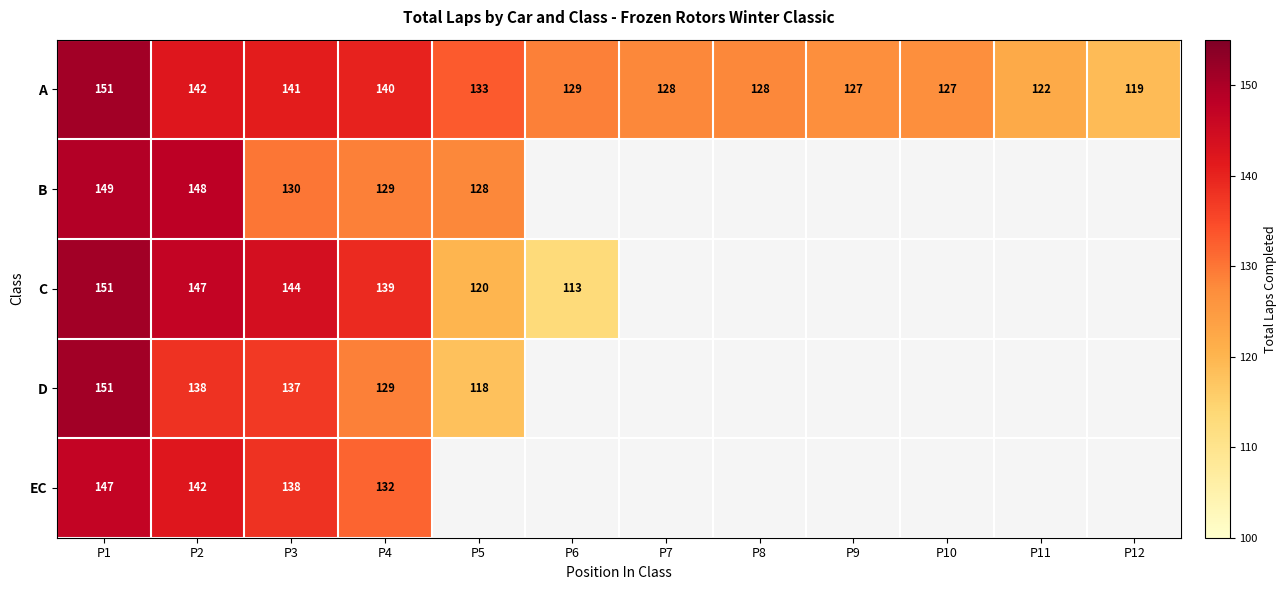

At which category does the chart reach its peak across all series?

P1